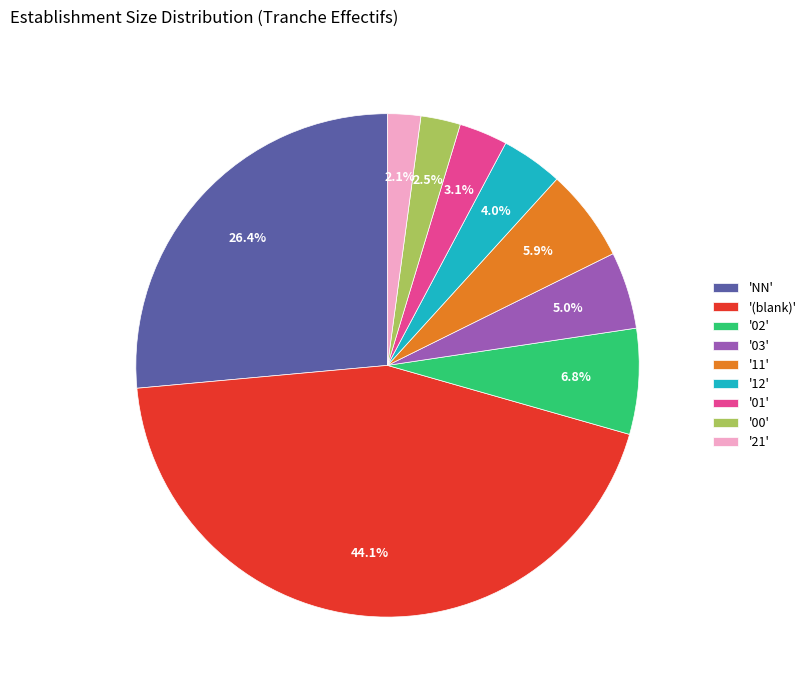

To the nearest percent, what is the average slice percentage?

11%